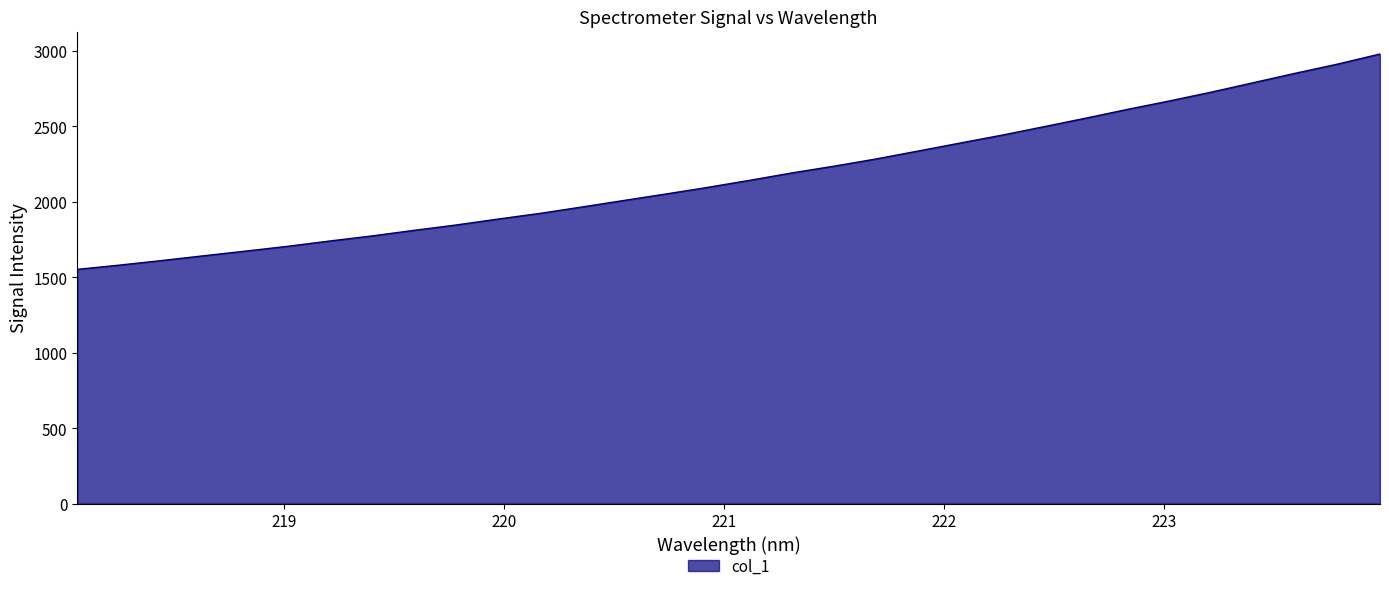

What is the average value?

2171.2